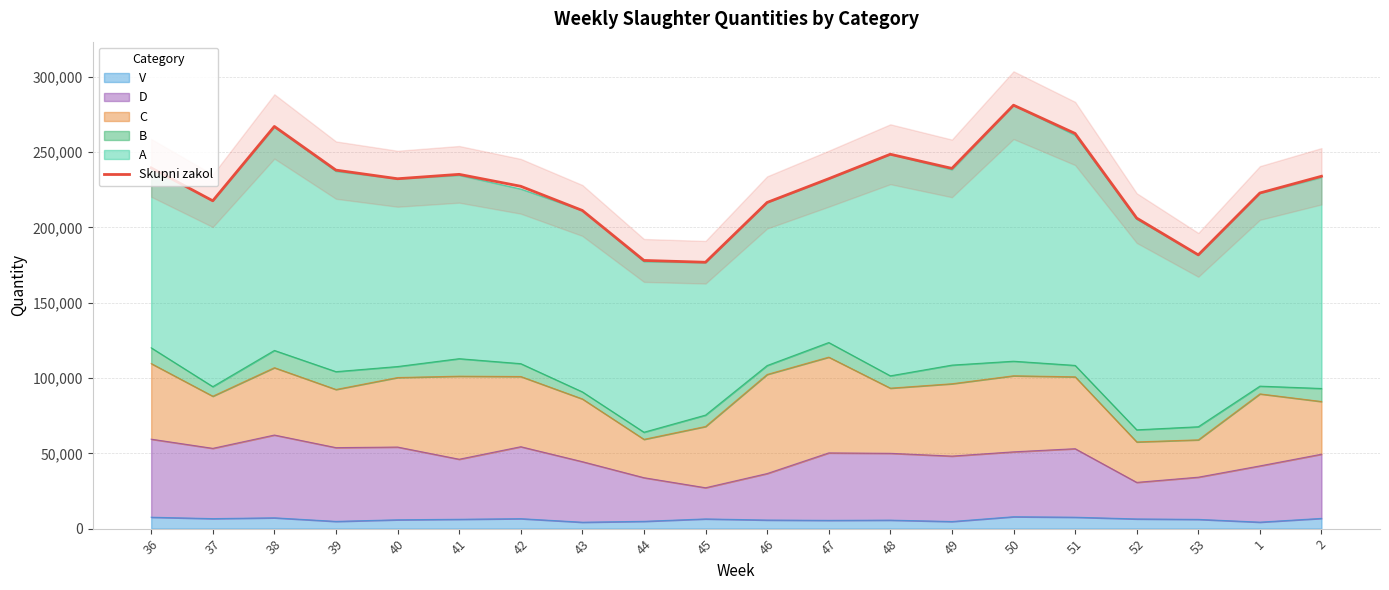

Which category has the highest value across all series?

50